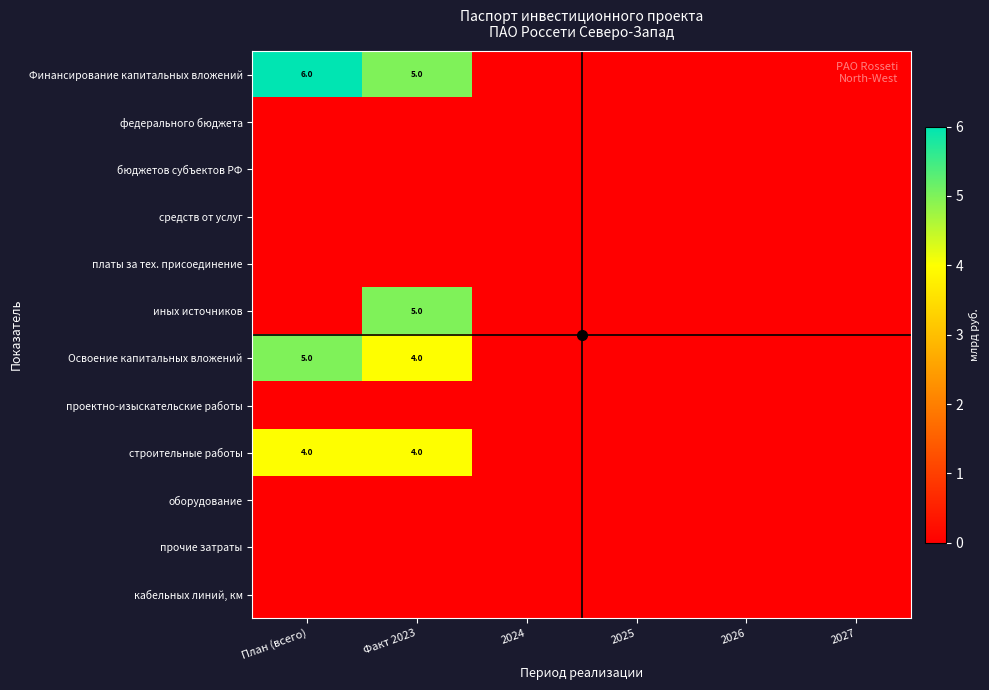

The value of иных источников at Факт 2023 is 5. True or false?

True